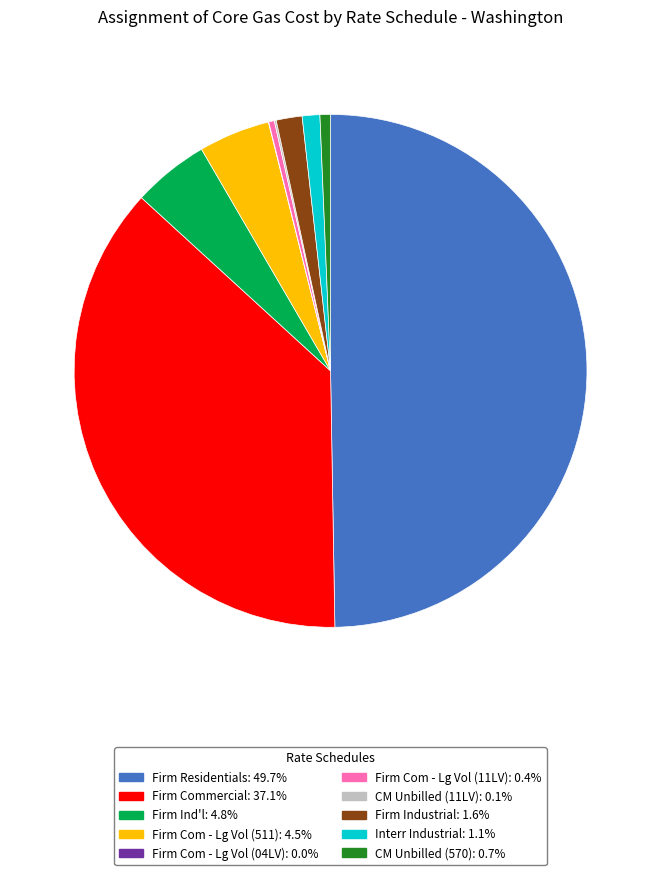

Combined, do Firm Ind'l: 4.8% and Interr Industrial: 1.1% account for over 50%?

No